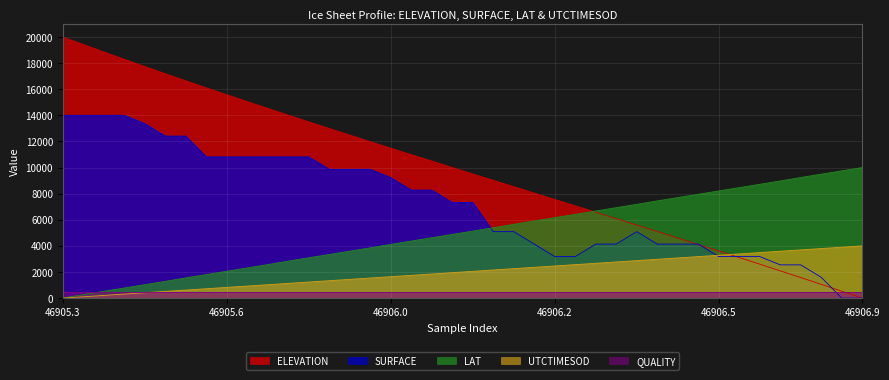

What is the spread (max minus min) of values at 46905.3?

20000.0